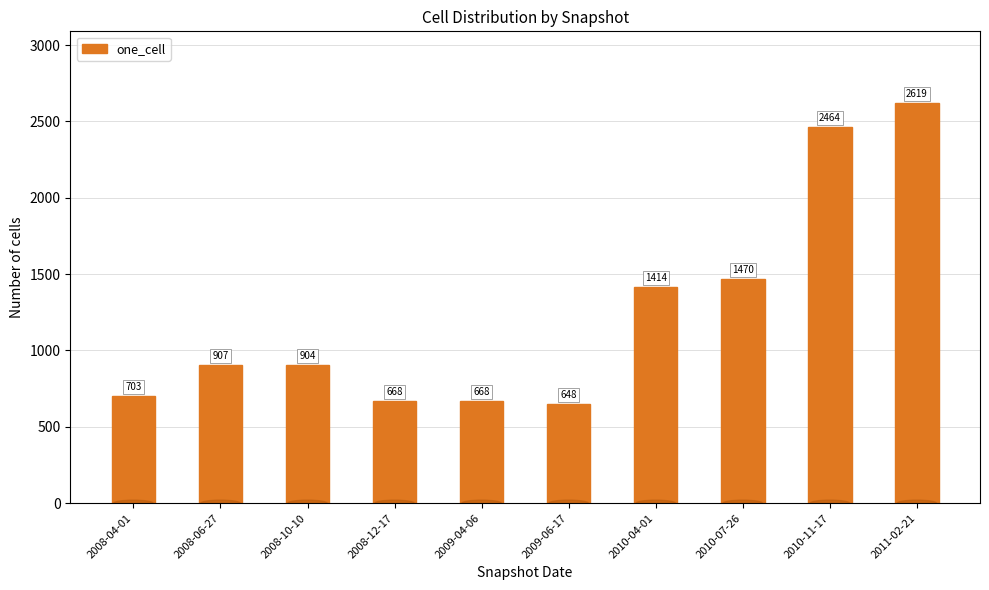

What is the label of the 6th bar from the left?

2009-06-17